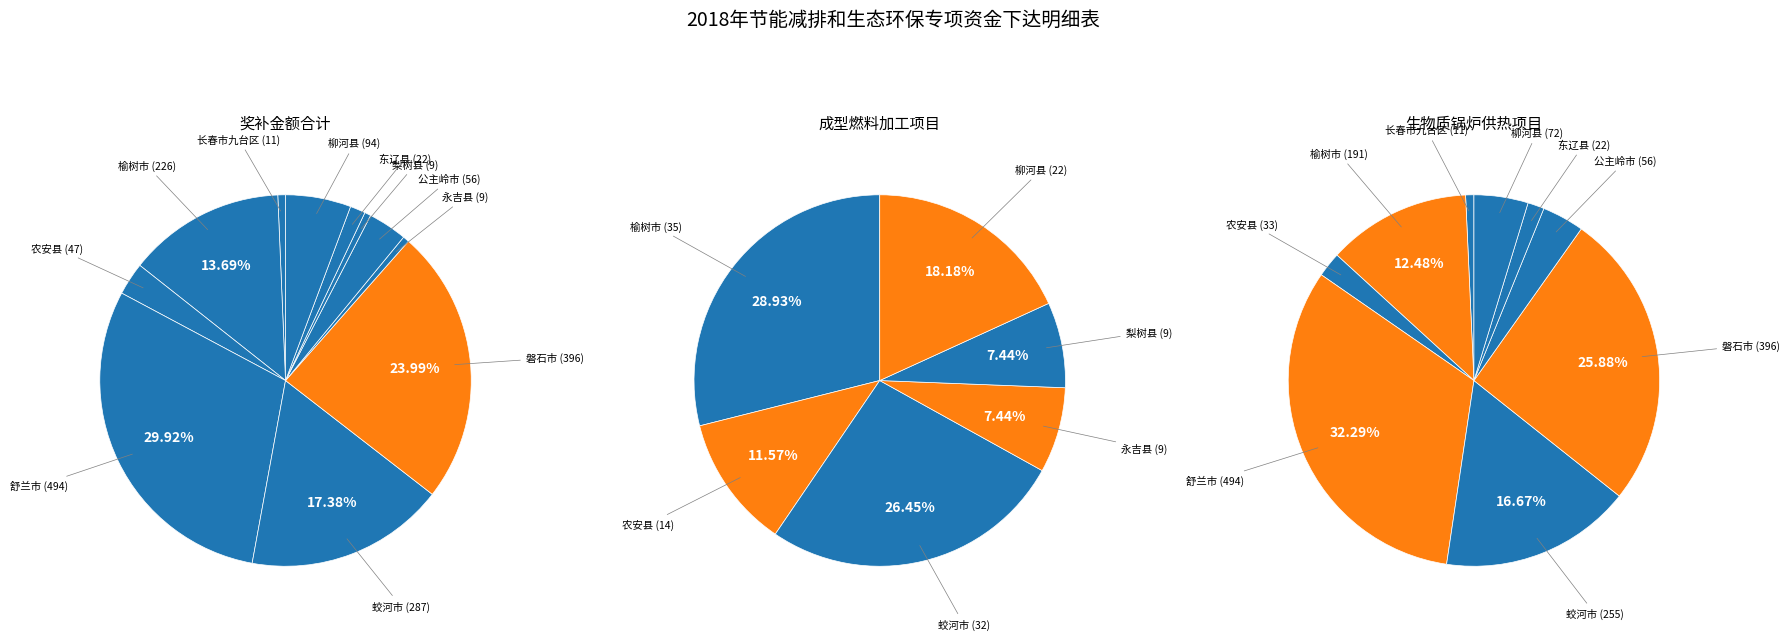

How many slices are in this pie chart?

11